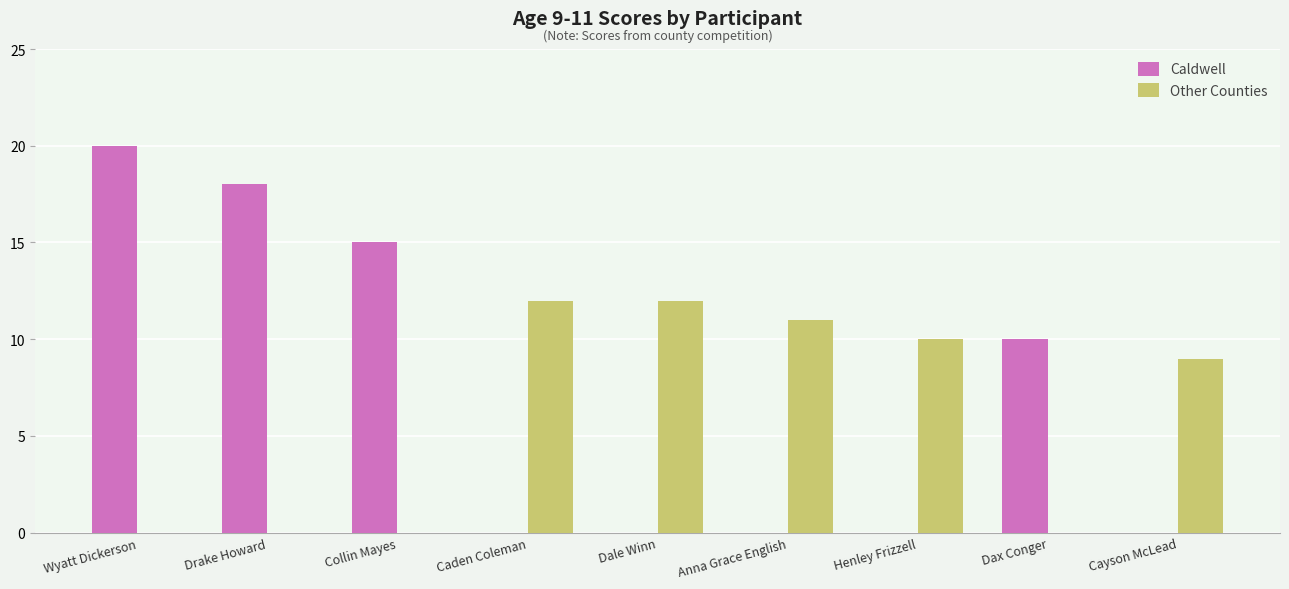

What is the greatest value displayed?

20